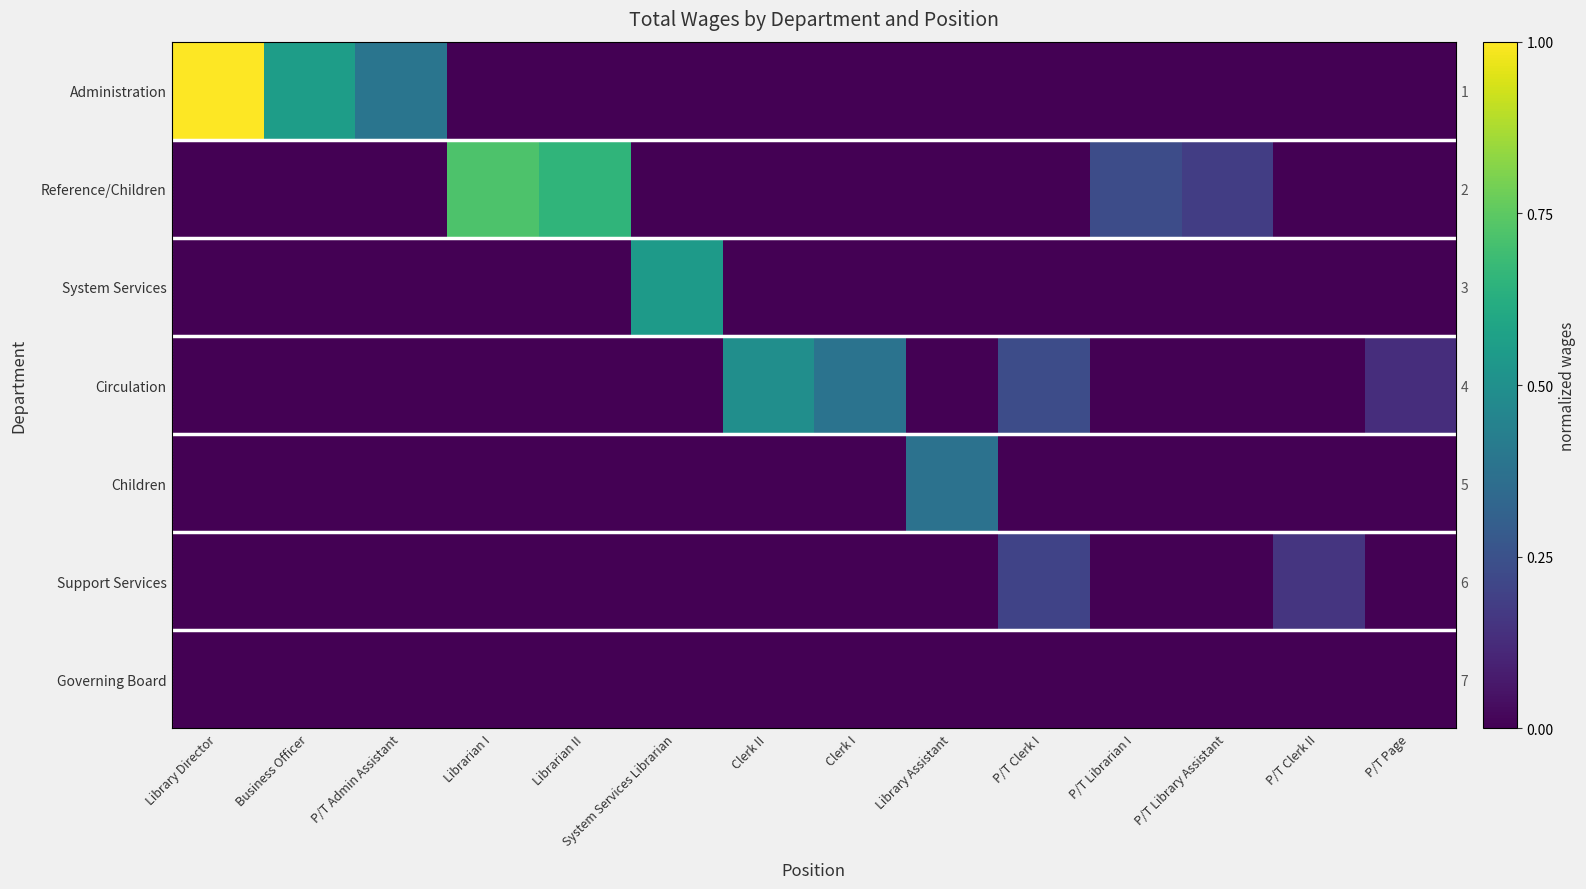

Which series changed the most between Librarian I and Clerk I?

Reference/Children